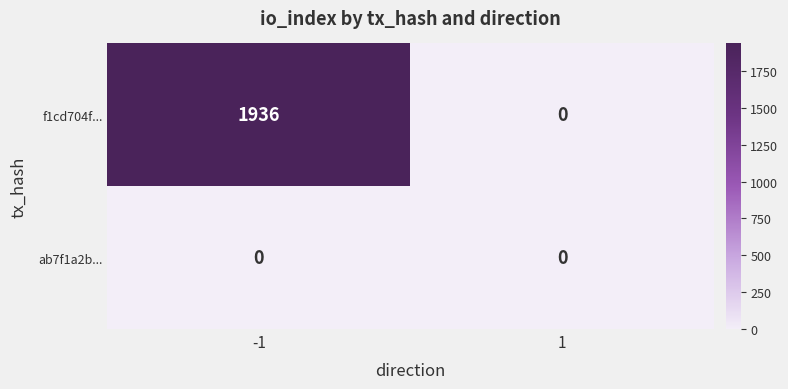

At how many categories does at least one series exceed 1076?

1